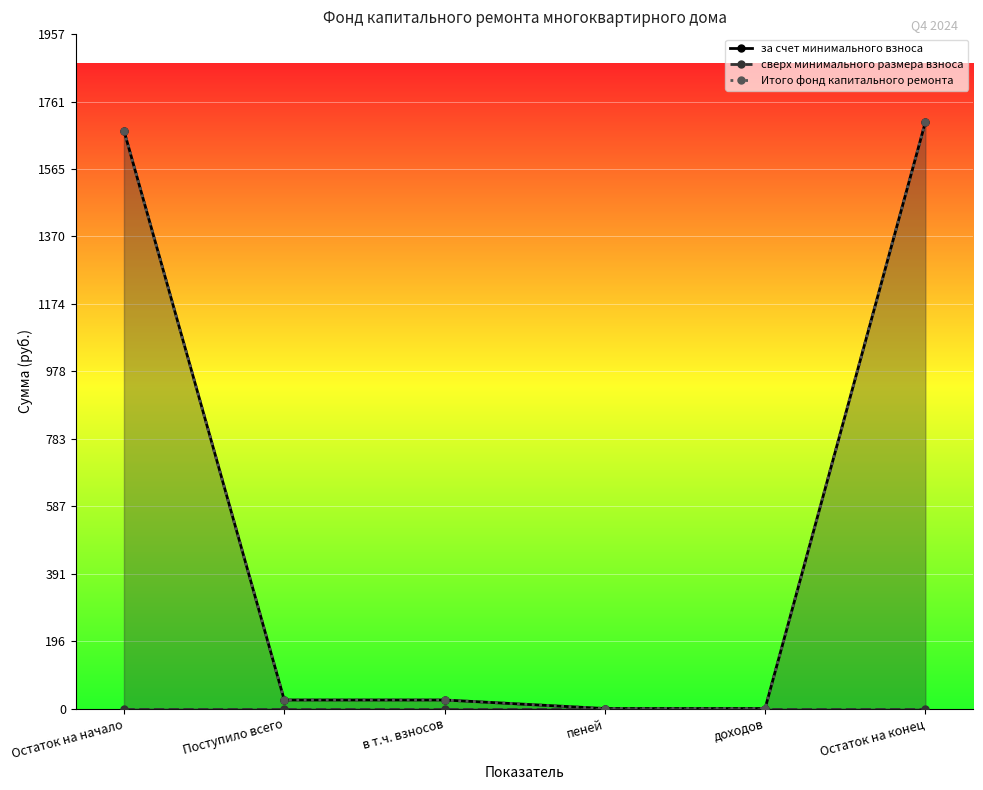

True or false: сверх минимального размера взноса and за счет минимального взноса cross at least once.

False